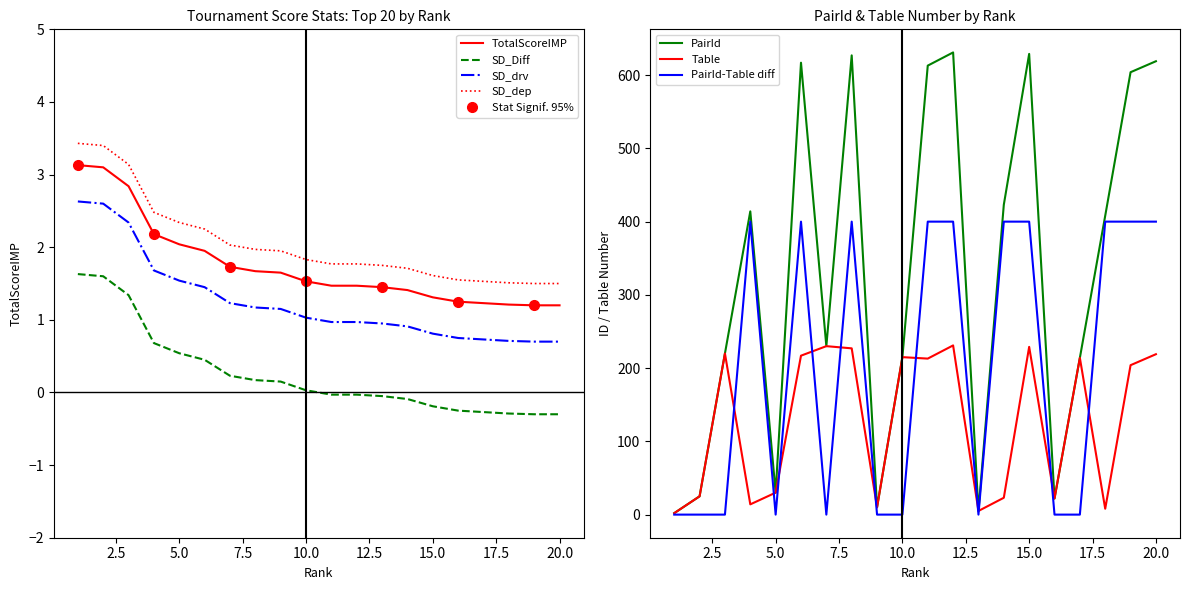

Is the value of TotalScoreIMP at 15 greater than the value of PairId at 7?

No